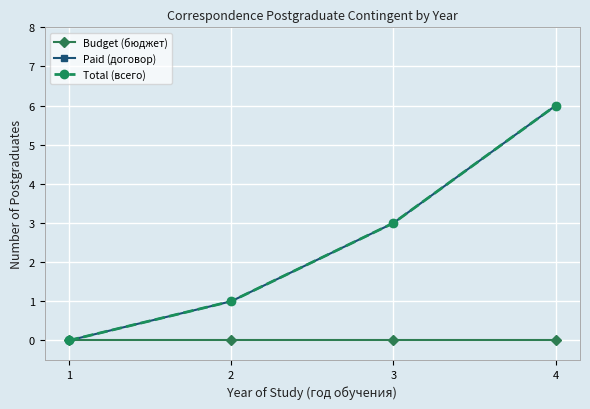

Is it true that Budget (бюджет) equals 0 at 2?

True